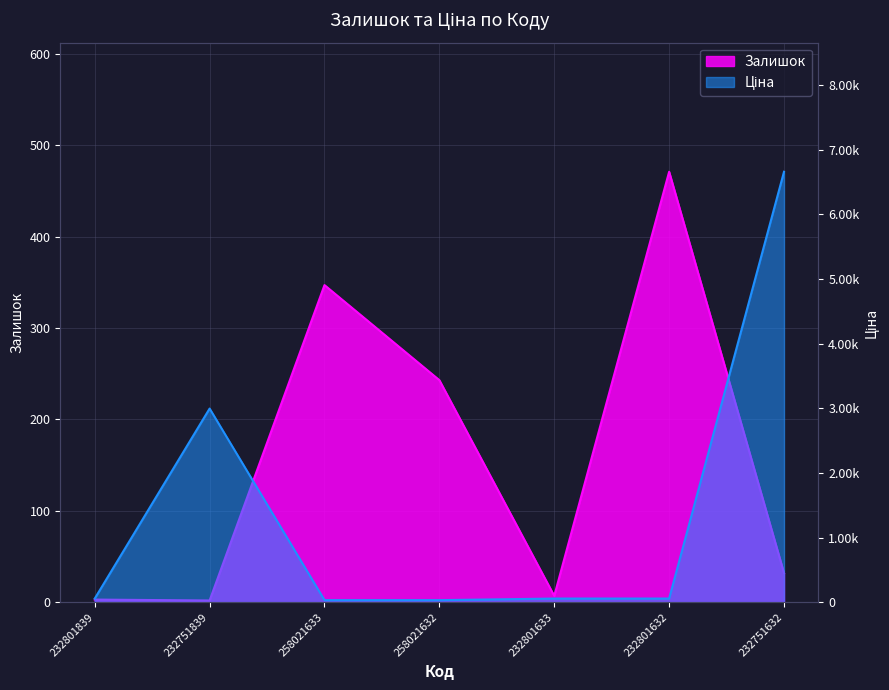

Reading left to right, extract all data points from this chart.

Залишок: 232801839=3.0	232751839=2.0	258021633=347.0	258021632=243.0	232801633=7.0	232801632=471.0	232751632=32.0
Ціна: 232801839=58.1	232751839=2996.5	258021633=33.6	258021632=33.6	232801633=58.1	232801632=58.1	232751632=6658.9